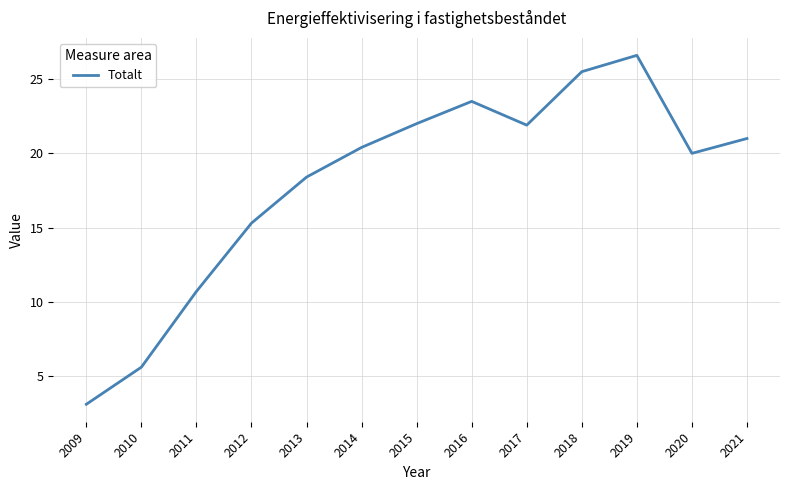

Where is the data nearest to the value 14?

2012